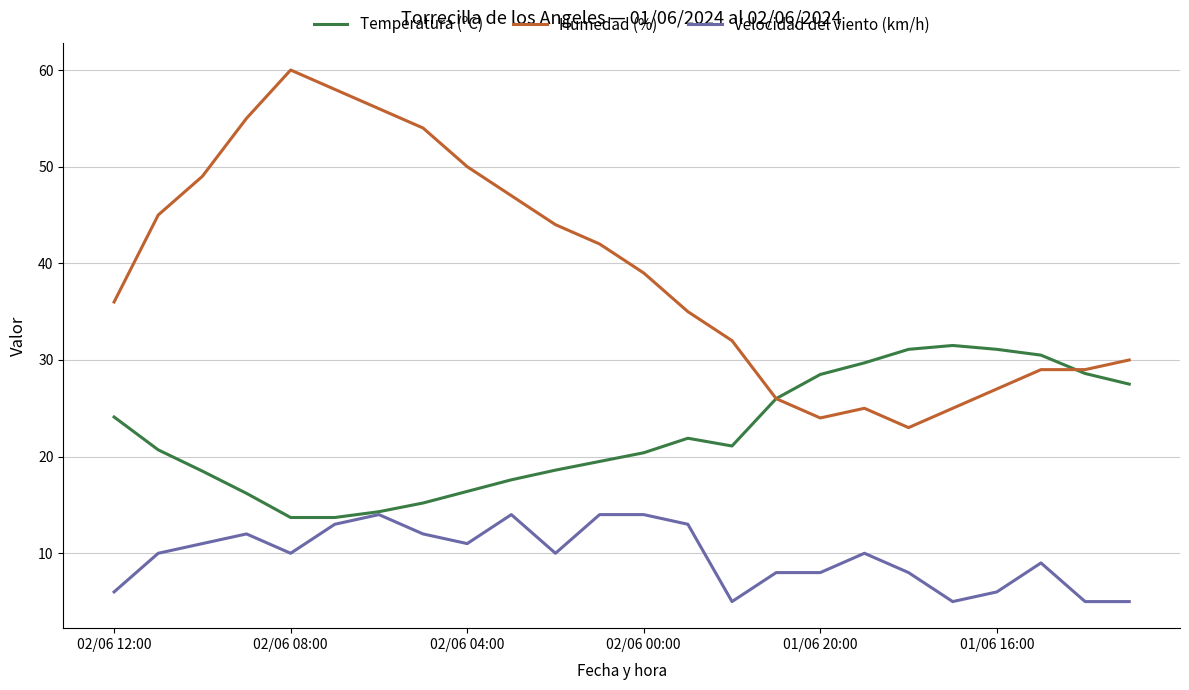

Rank the series by their average value, from highest to lowest.

Humedad (%), Temperatura (ºC), Velocidad del viento (km/h)